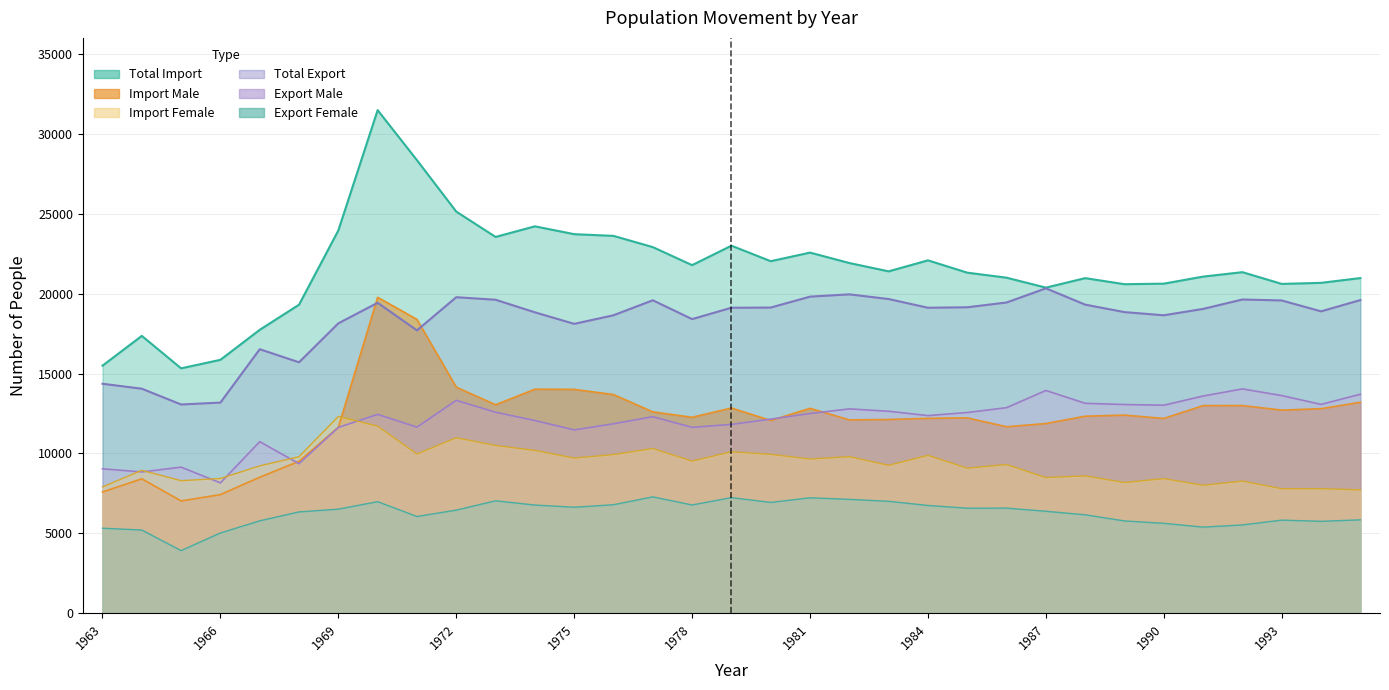

What is the value of the Export Male point at the 22nd from the left?

12368